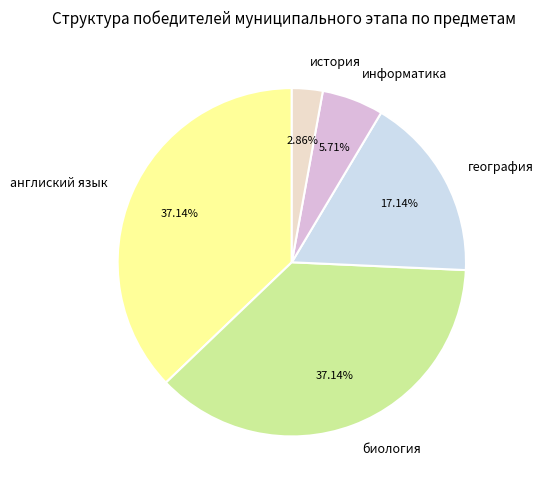

What is the smallest slice in the pie chart?

история